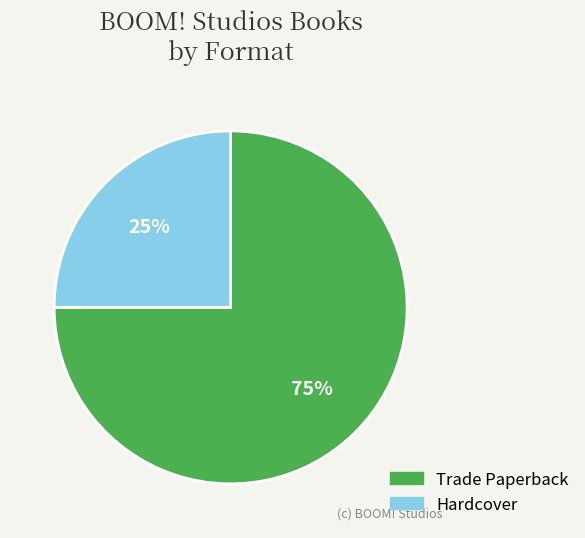

Does Hardcover represent more than half of the total?

No